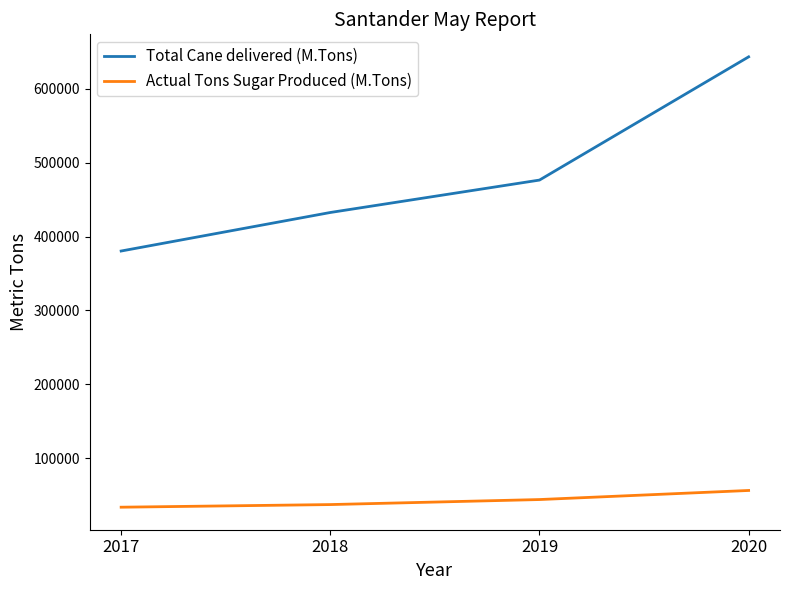

The value of Total Cane delivered (M.Tons) at 2020 is 409331. True or false?

False